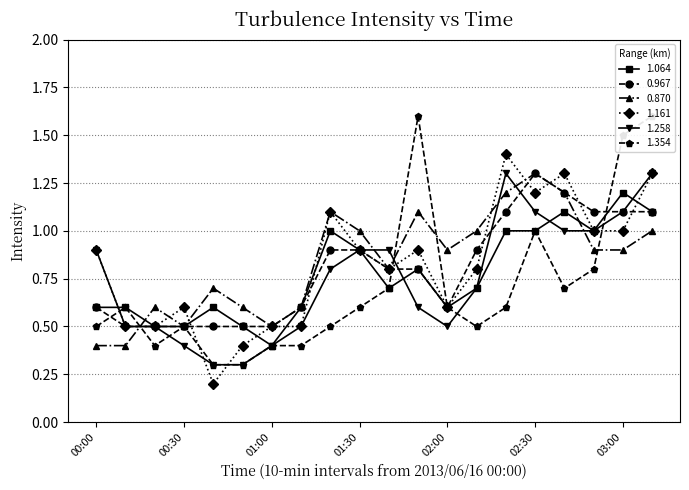

Read the 1.258 value at 00:30.

0.4